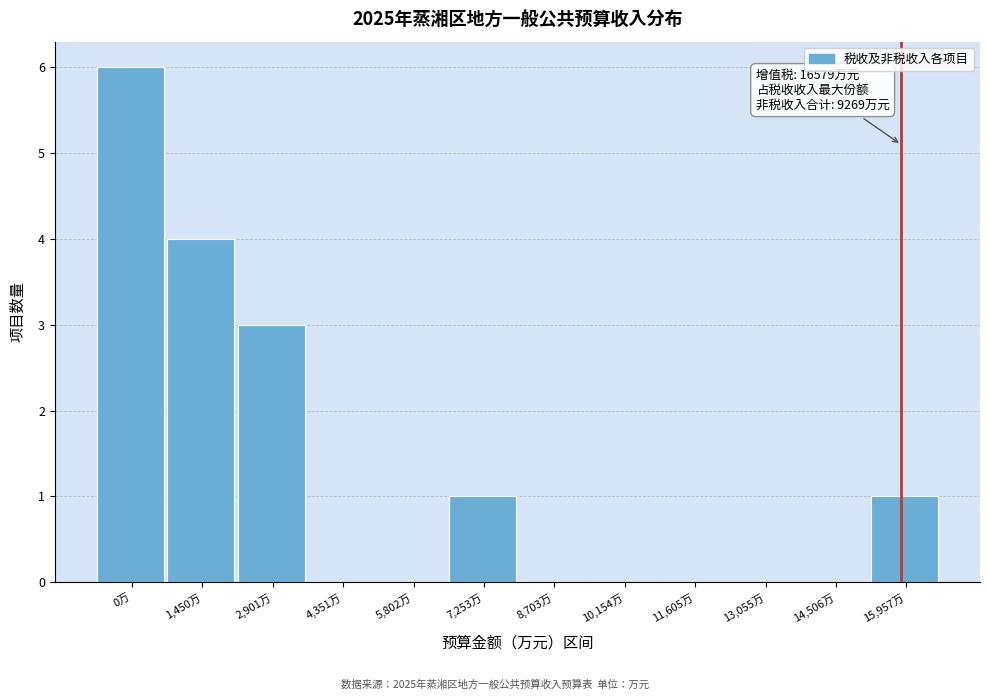

Reading left to right, extract all data points from this chart.

0万=6	1,450万=4	2,901万=3	4,351万=0	5,802万=0	7,253万=1	8,703万=0	10,154万=0	11,605万=0	13,055万=0	14,506万=0	15,957万=1